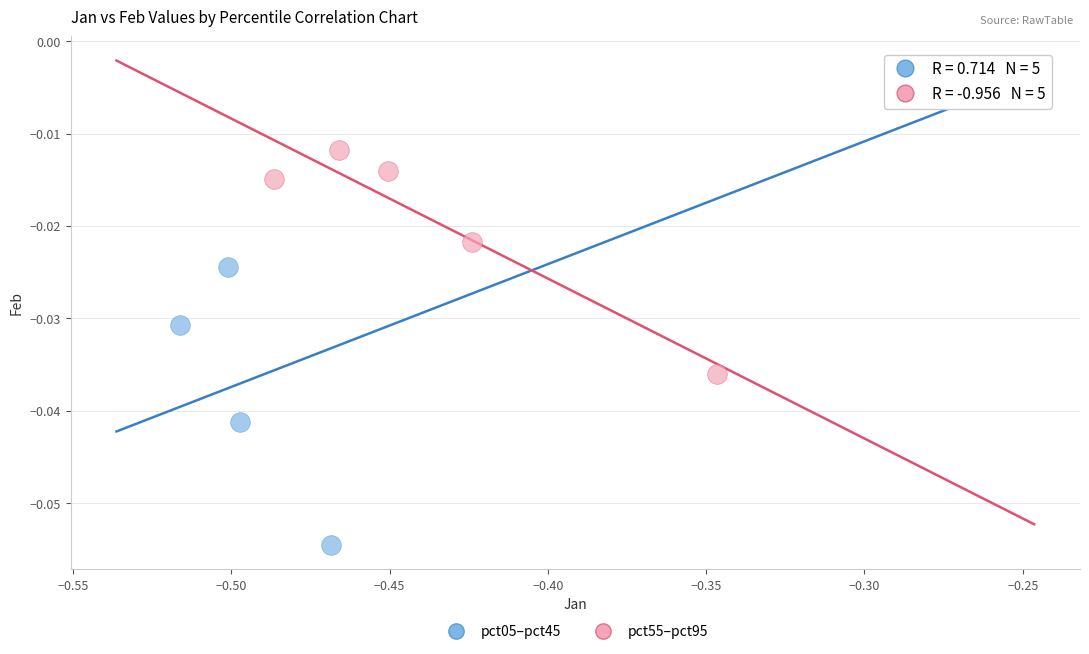

Which series contains the highest Y value?

pct05–pct45